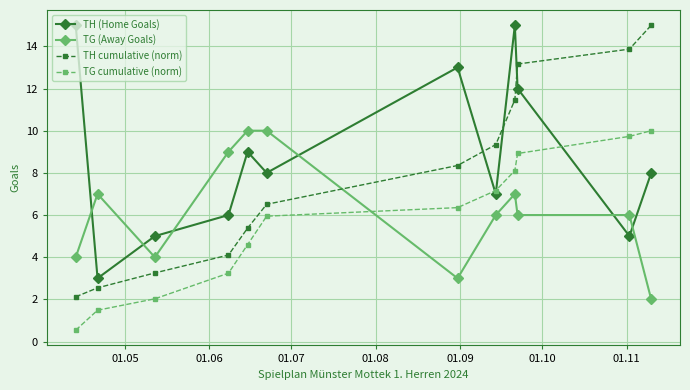

How many lines are shown in the chart?

4